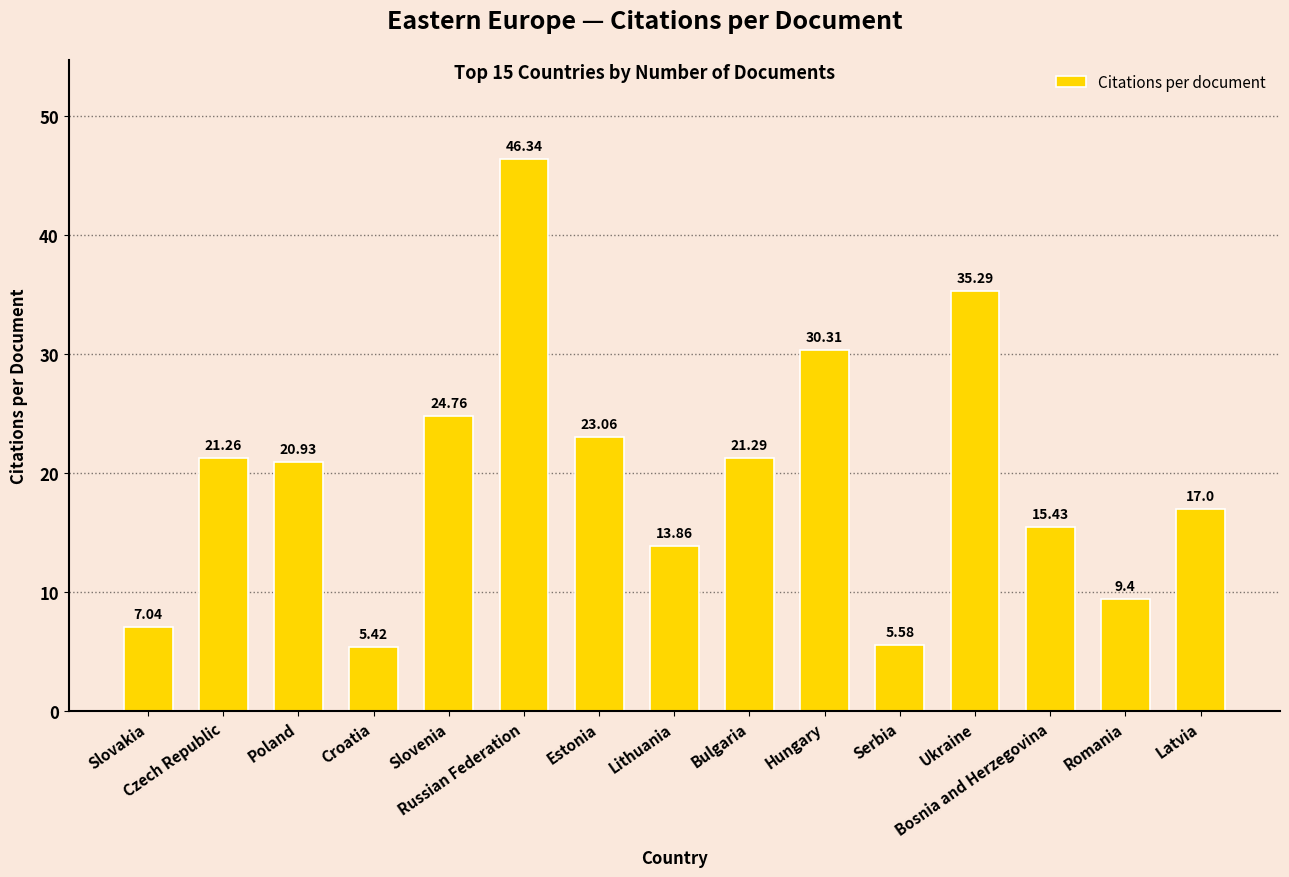

Which label corresponds to the smallest value in the chart?

Croatia